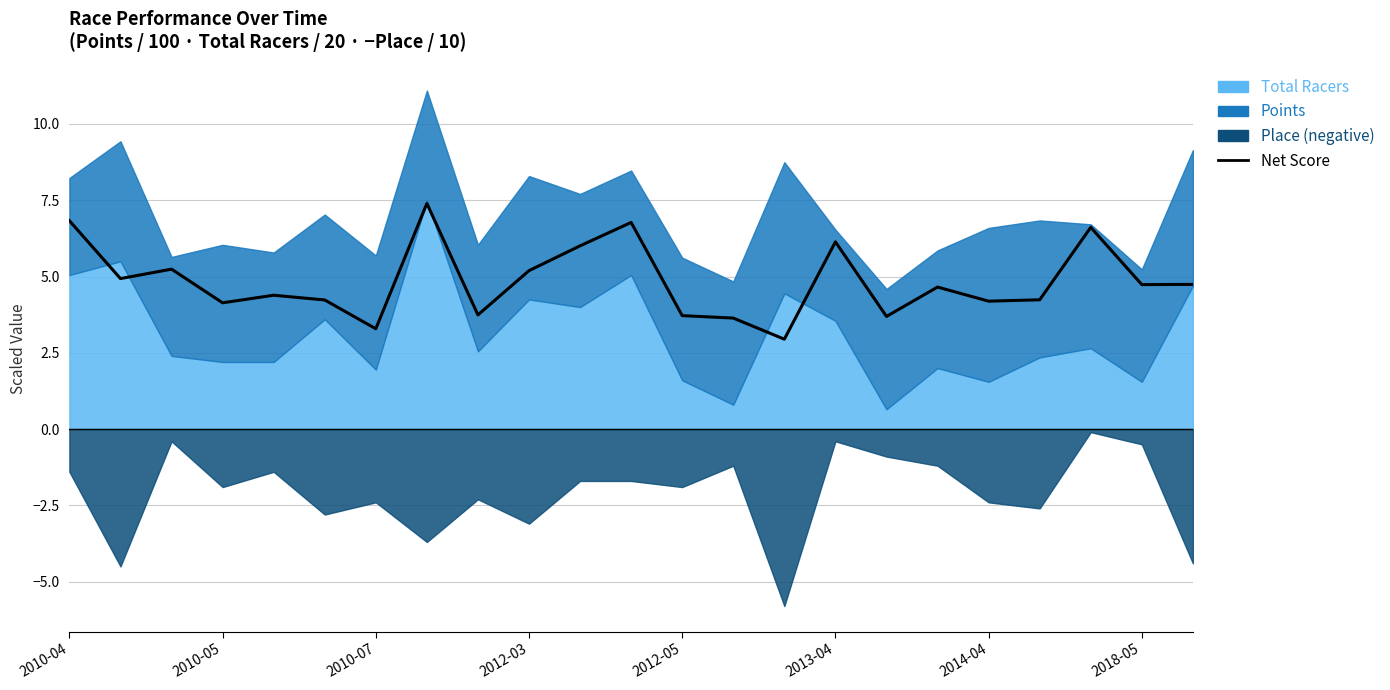

How many data points are above 4?

17